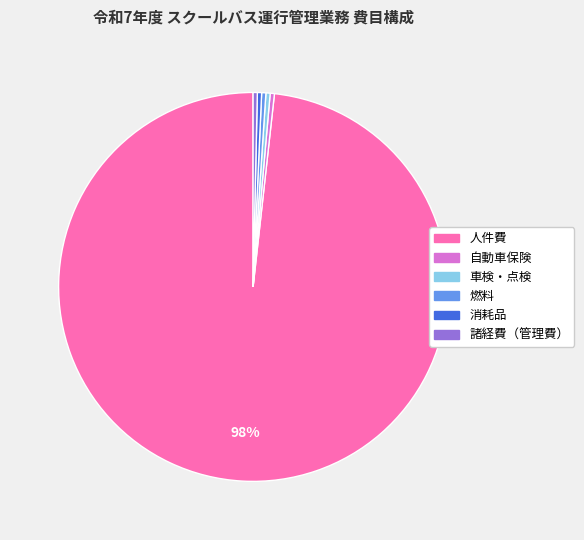

Which has a higher value, 人件費 or 車検・点検?

人件費